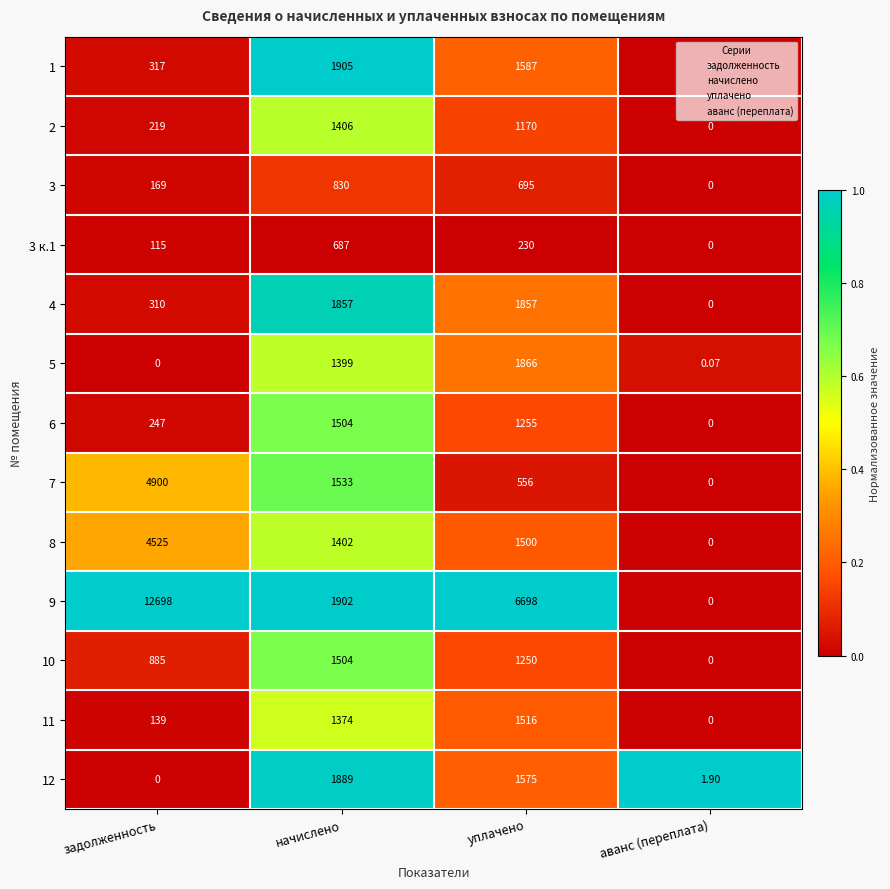

At which category does the chart reach its peak across all series?

задолженность